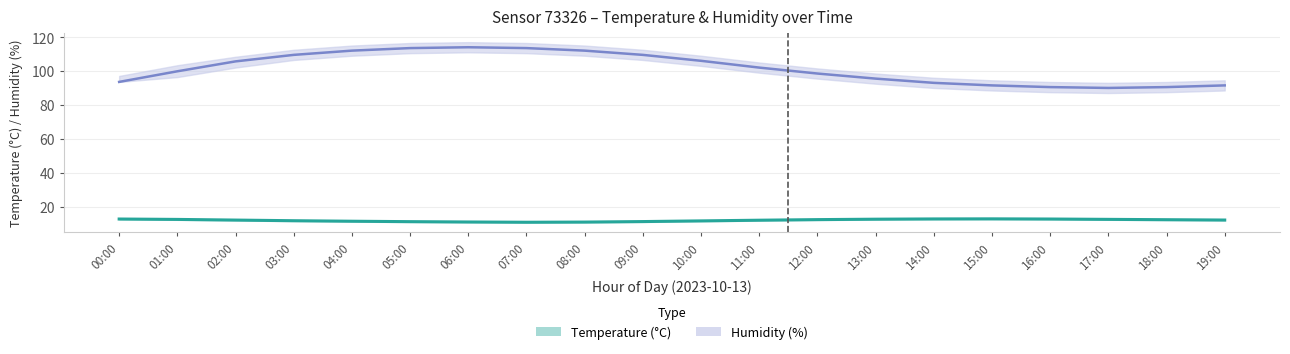

What is the difference between the maximum and minimum values in the humidity series?

24.0